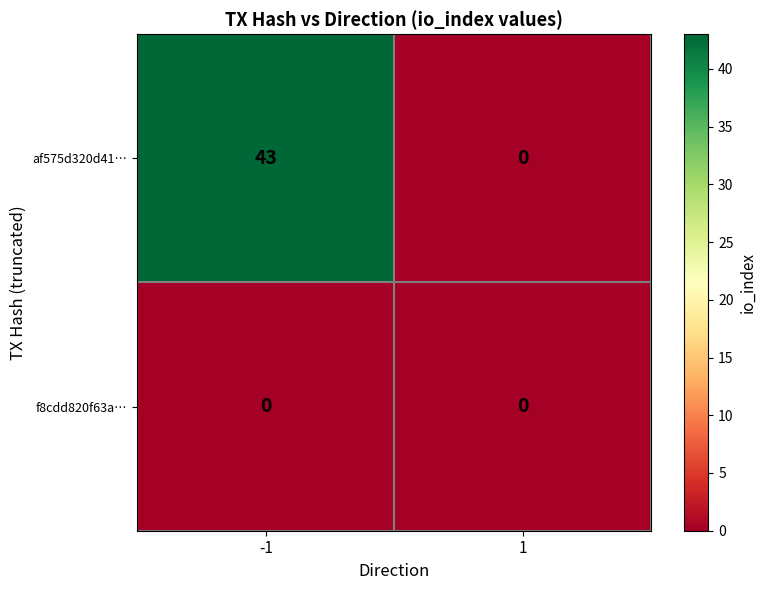

True or false: af575d320d41… has a value of 0 at 1.

True